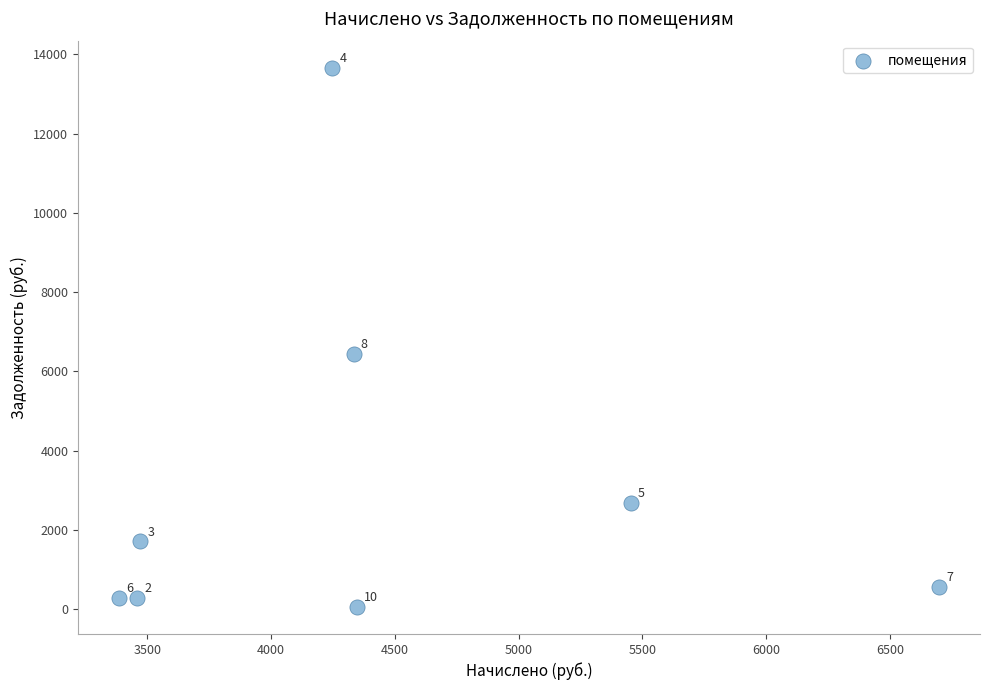

What Y value in the scatter plot is closest to 6860?

6443.4